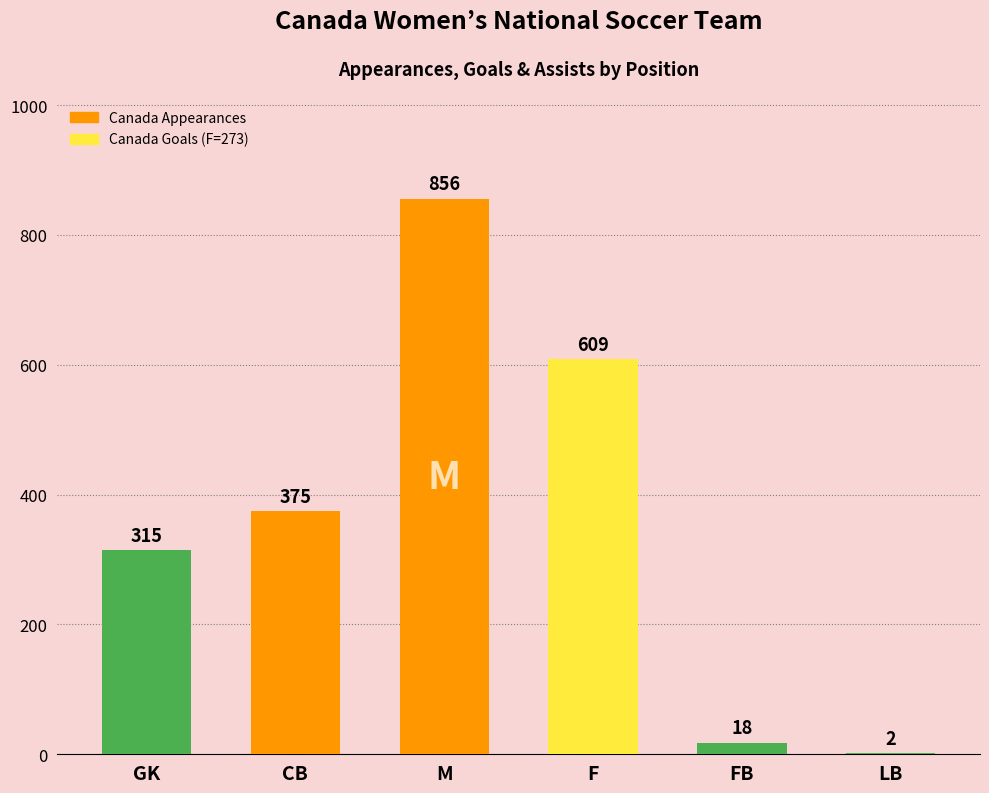

Does the chart contain stacked bars?

No